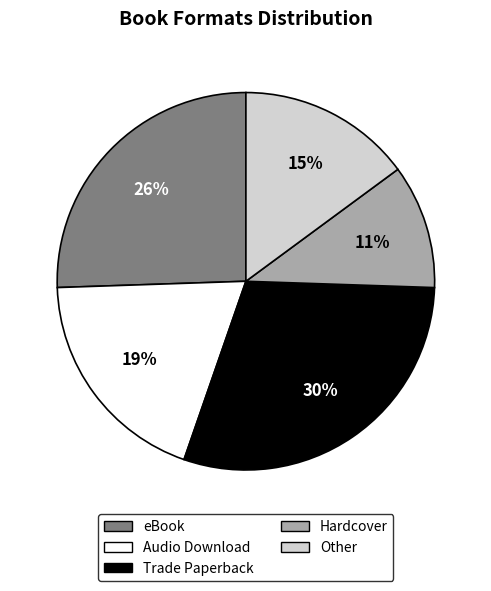

To the nearest percent, what portion does Trade Paperback represent?

30%